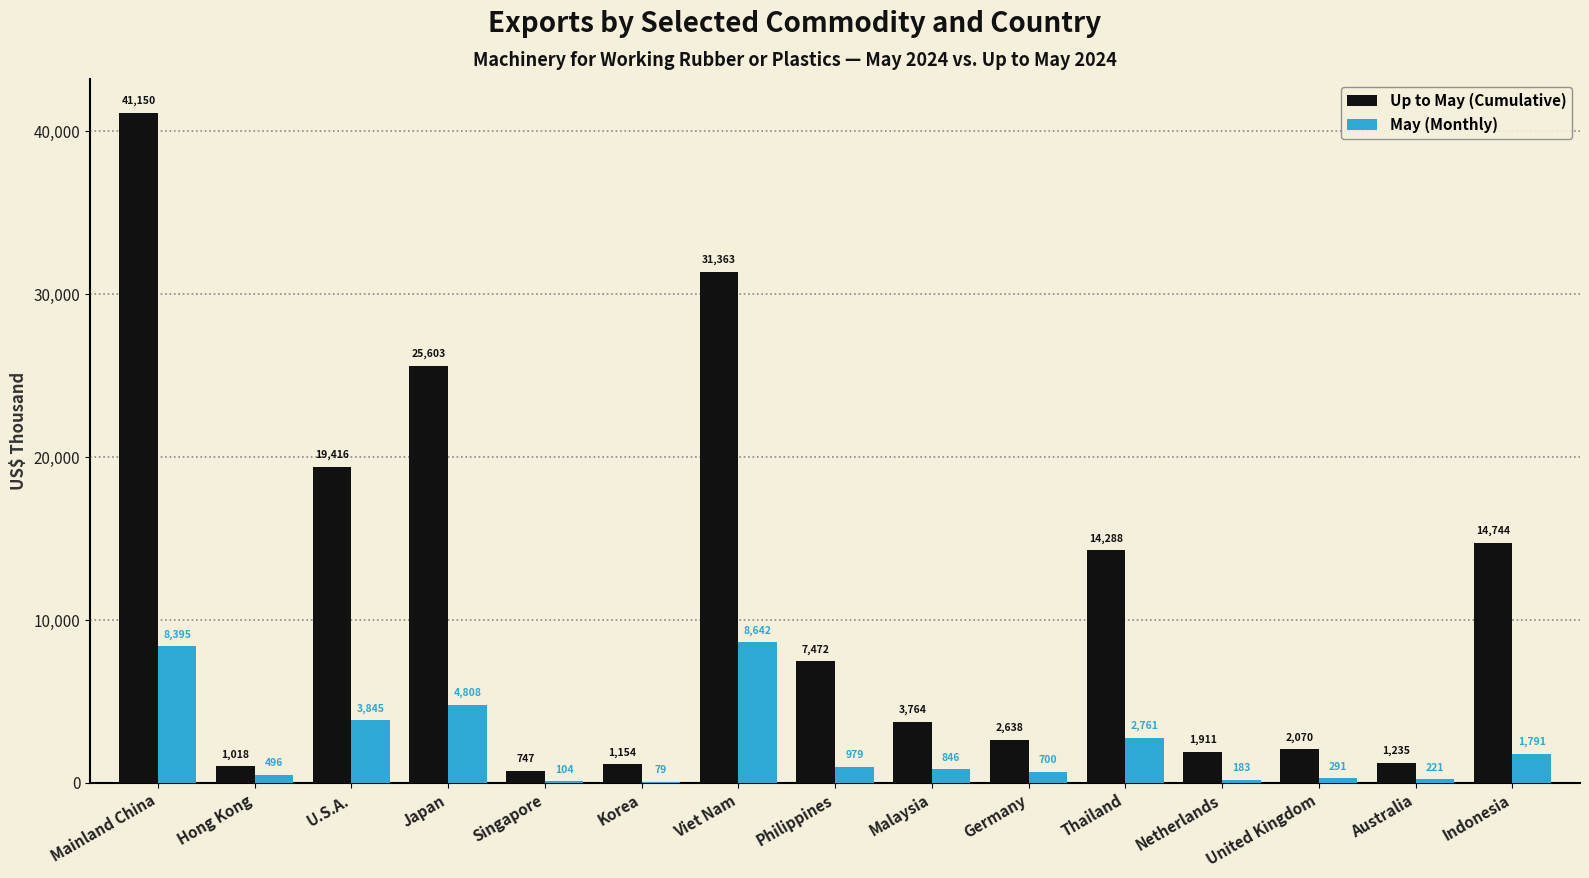

What is the sum of the May (Monthly) values at Japan and Mainland China?

13203